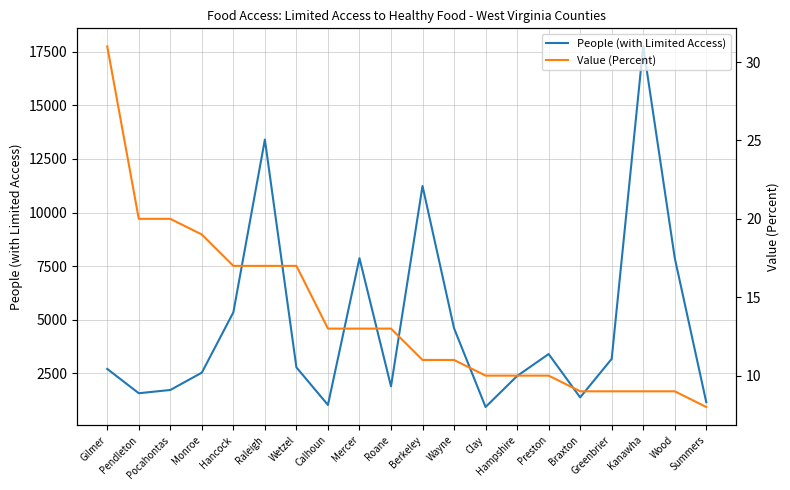

Is the value of Value (Percent) at Pocahontas greater than the value of People (with Limited Access) at Kanawha?

No